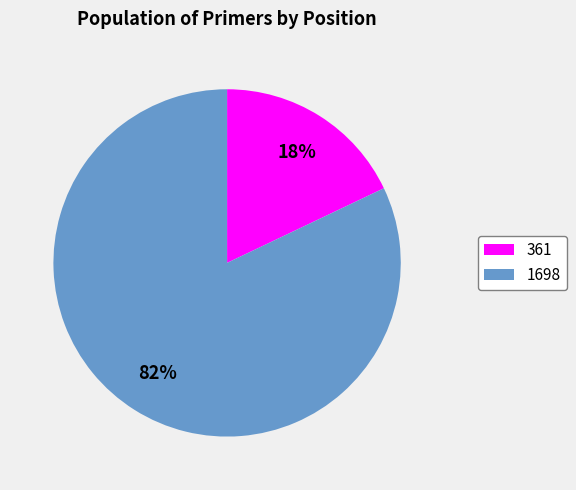

What is the largest slice in the pie chart?

1698